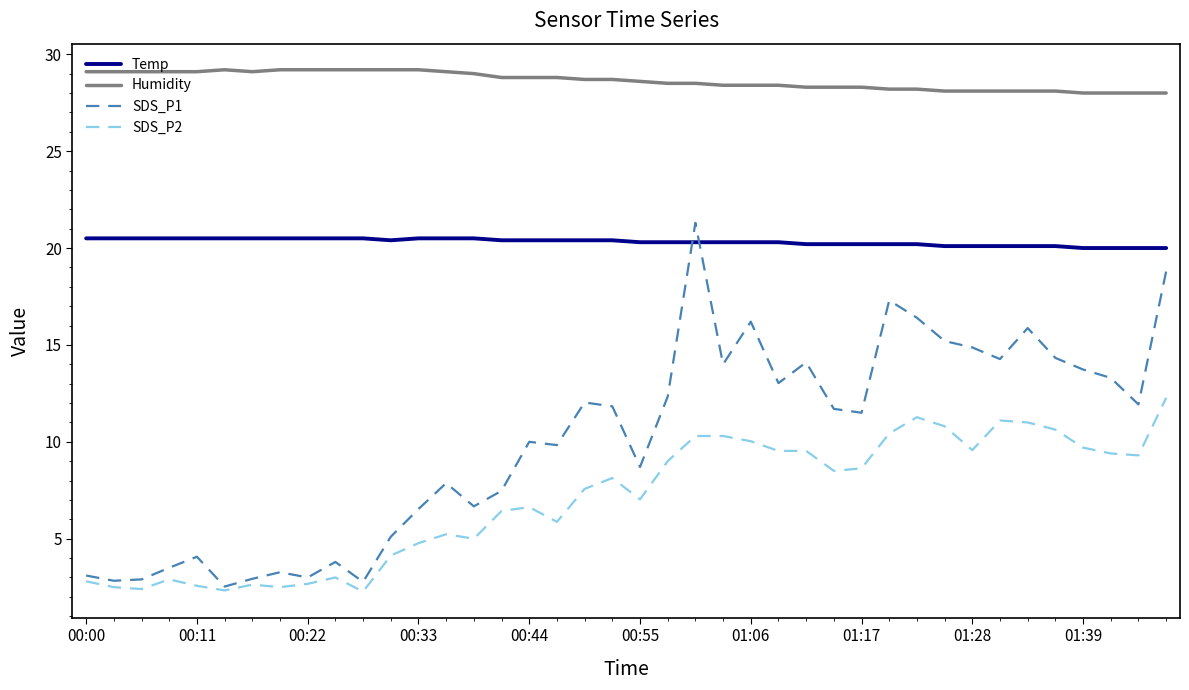

What is the smallest value displayed?

2.3